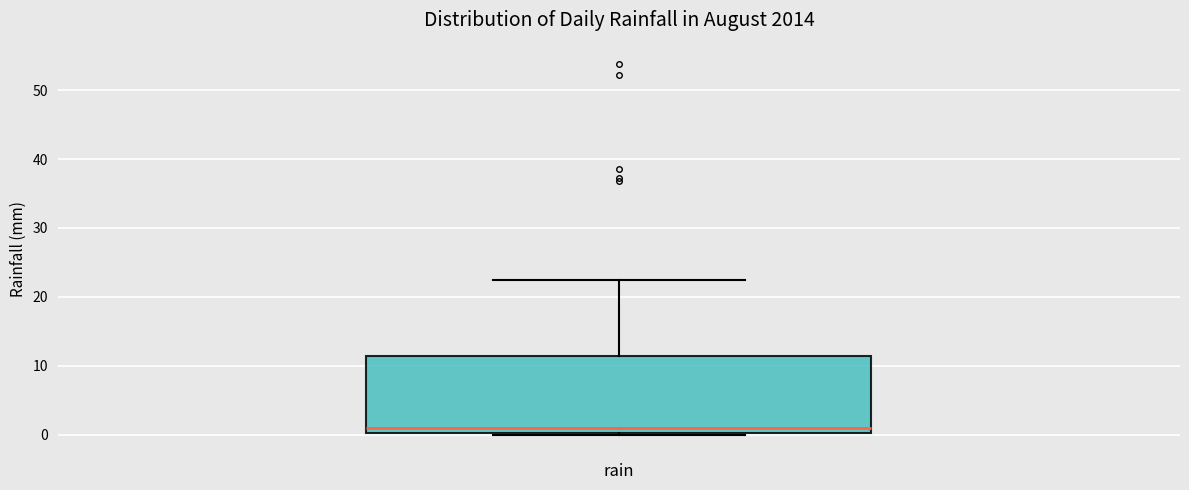

Transcribe this box plot: give where the median line is, the range the box spans, and where the two whiskers end, as read against the y-axis. The values are not printed on the chart, so give them approximately, as read against the axis.

median 1, box 0 to 11, whiskers 0 to 22